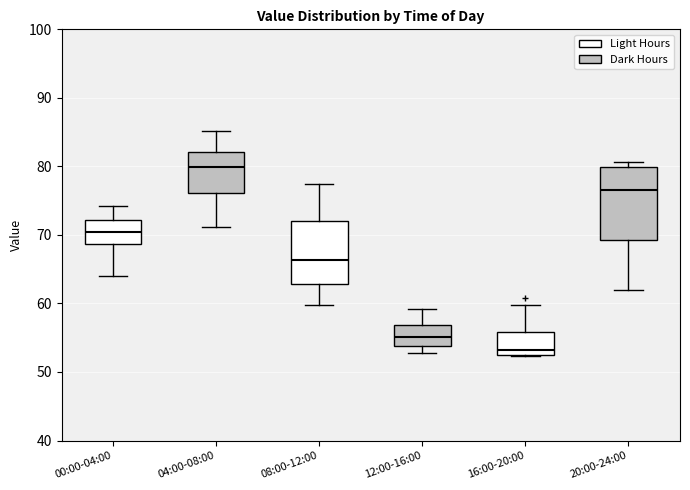

Reading left to right, read every box against the y-axis: the position of its median line, the range the box covers, and the ends of its whiskers. The values are not printed on the chart, so give them approximately, as read against the axis.

00:00-04:00: median 70, box 69 to 72, whiskers 64 to 74
04:00-08:00: median 80, box 76 to 82, whiskers 71 to 85
08:00-12:00: median 66, box 63 to 72, whiskers 60 to 77
12:00-16:00: median 55, box 54 to 57, whiskers 53 to 59
16:00-20:00: median 53 (just above the box's lower edge), box 53 to 56, whiskers 52 to 60
20:00-24:00: median 77, box 69 to 80, whiskers 62 to 81